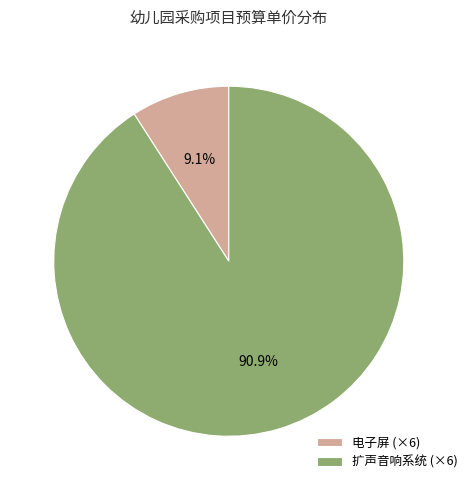

Combined, what portion of the pie is 电子屏 (×6) and 扩声音响系统 (×6)?

100.0%